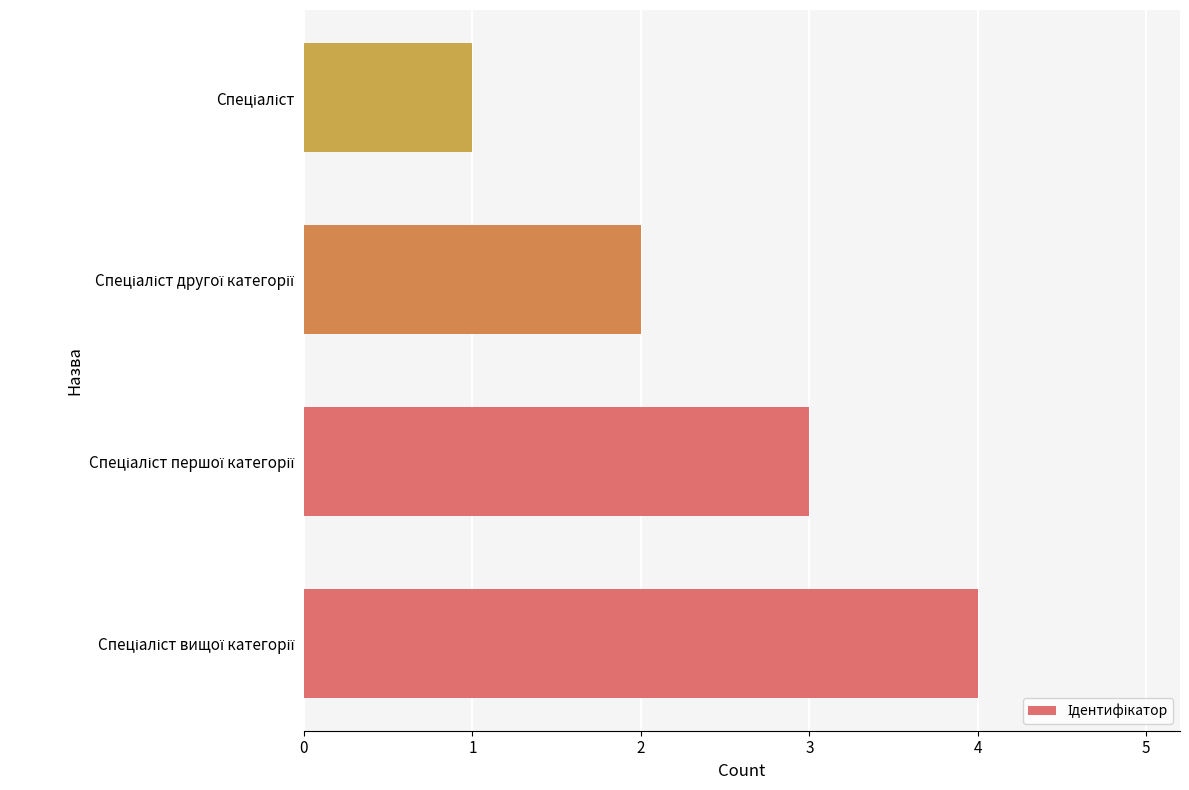

Count the values in the range 2 to 4.

3